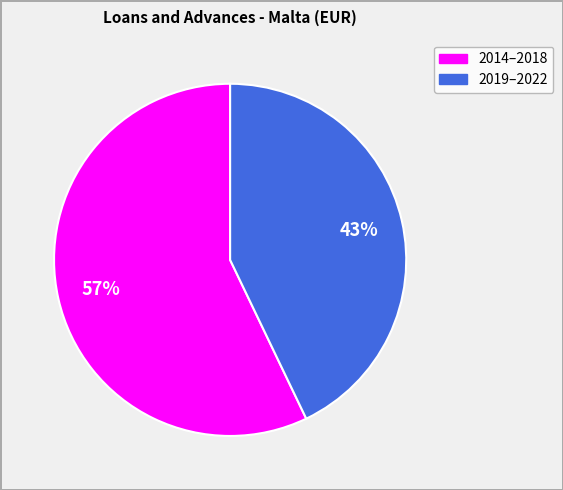

Is there any slice that represents more than half of the pie?

Yes